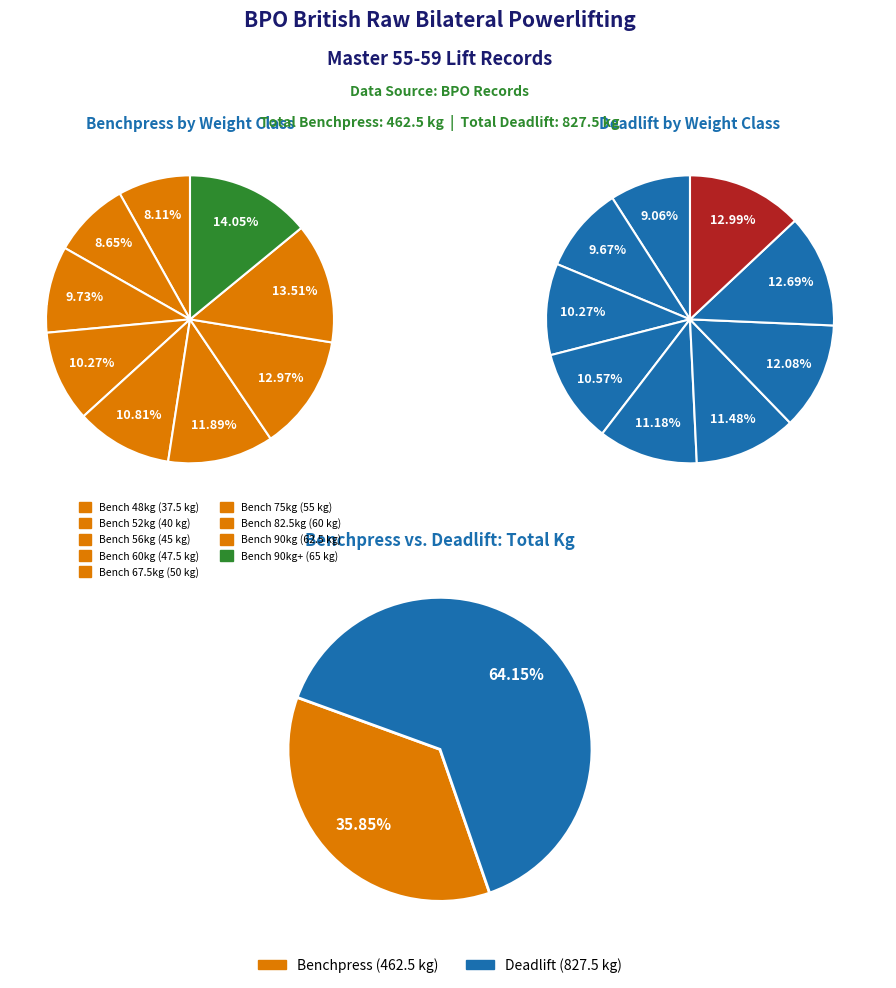

What is the difference between the highest and lowest values at 90kg+?

42.5